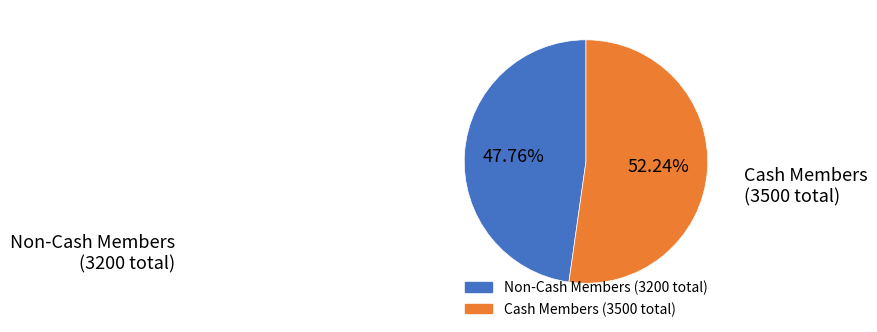

Is there a majority slice in this chart?

Yes